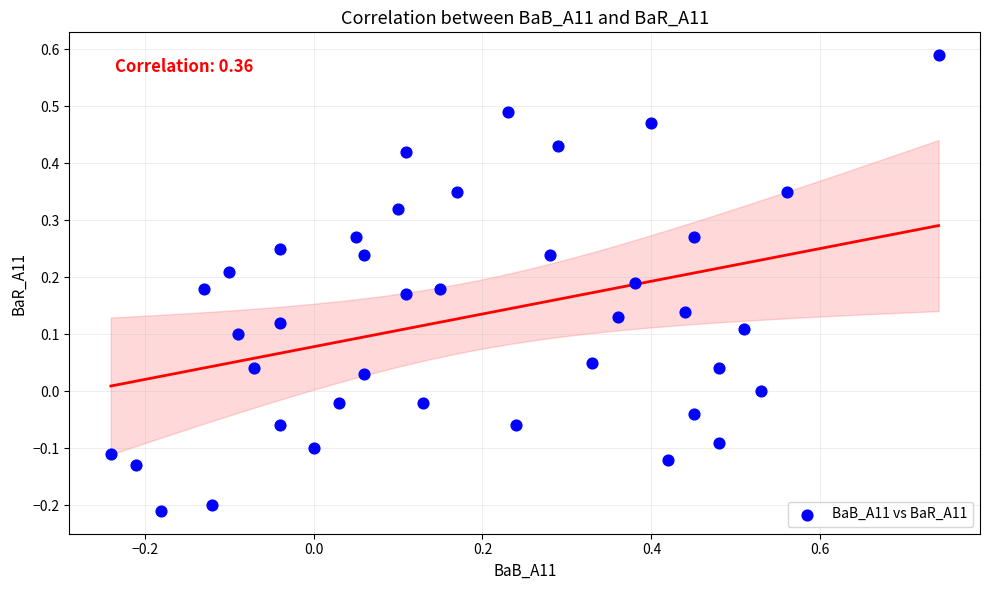

What is the range of Y values (max minus min)?

0.8